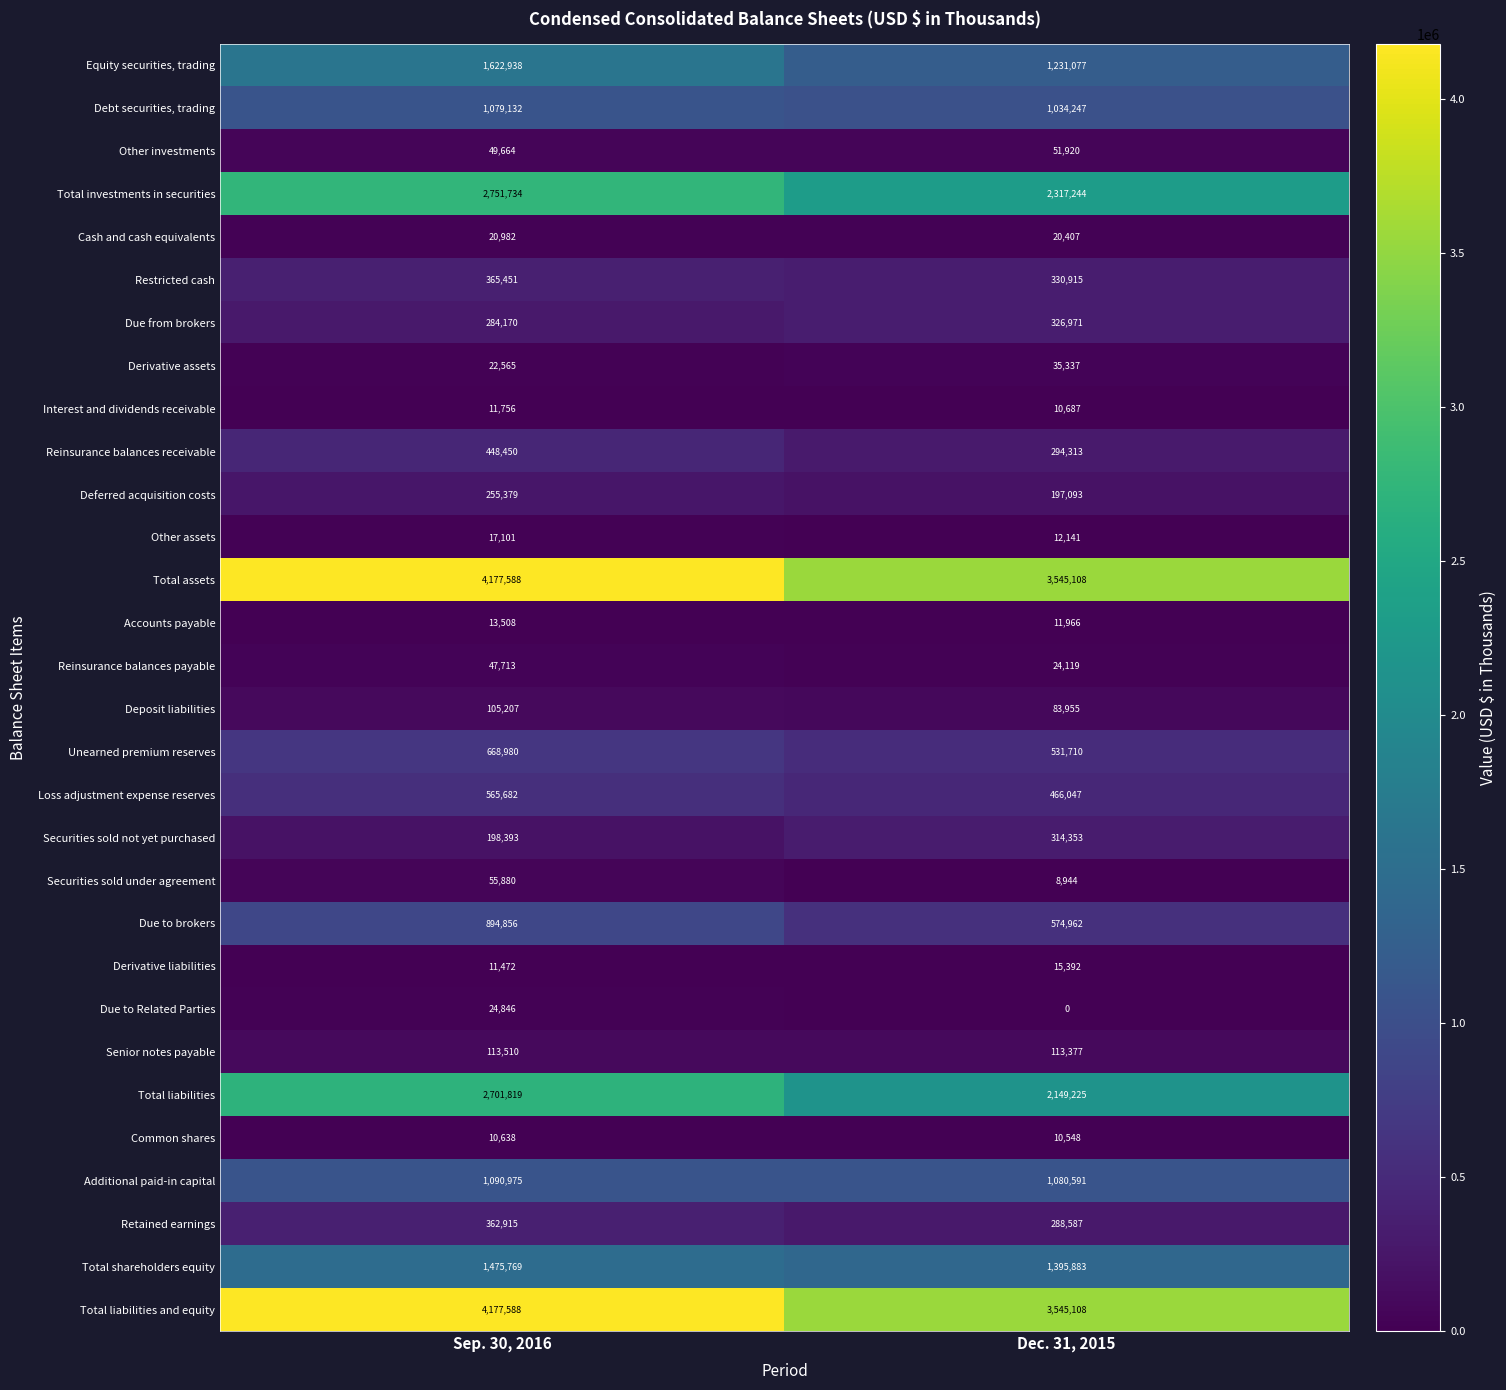

List the labels in order of Total liabilities value, largest first.

Sep. 30, 2016, Dec. 31, 2015